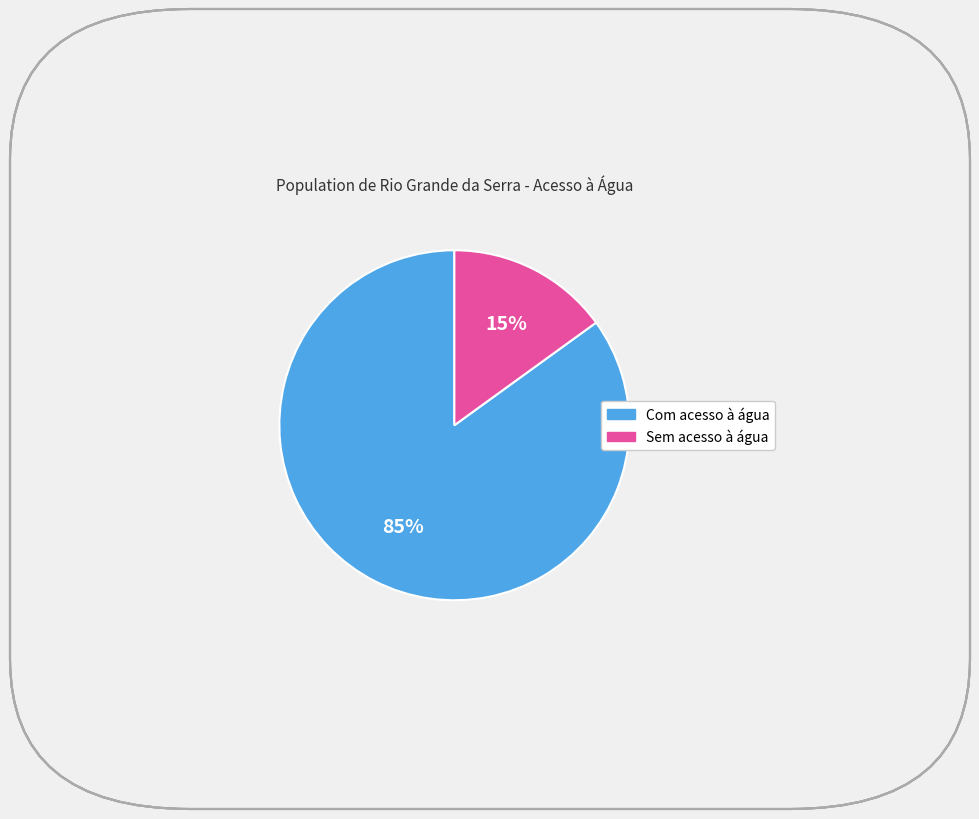

Which has a higher value, Sem acesso à água or Com acesso à água?

Com acesso à água